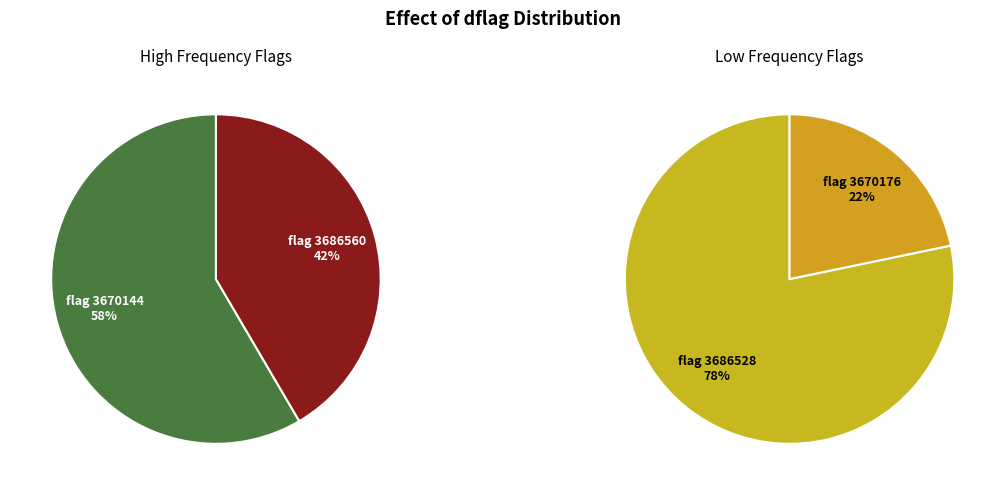

Is there a majority slice in this chart?

No